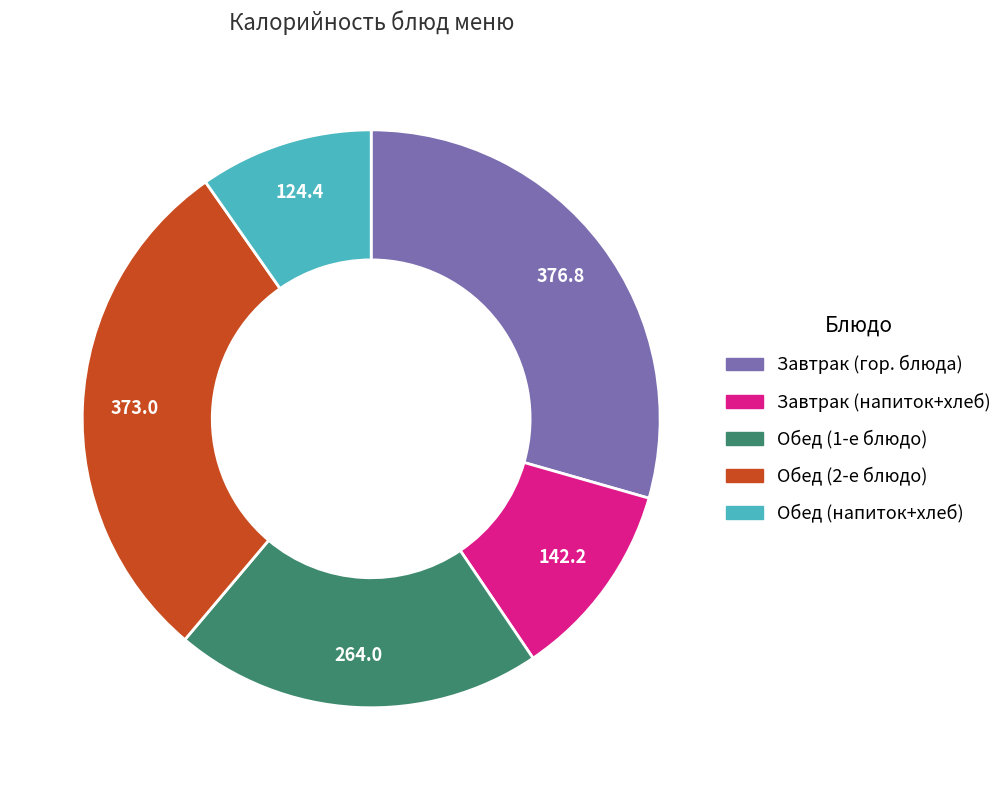

Does any single category account for the majority?

No